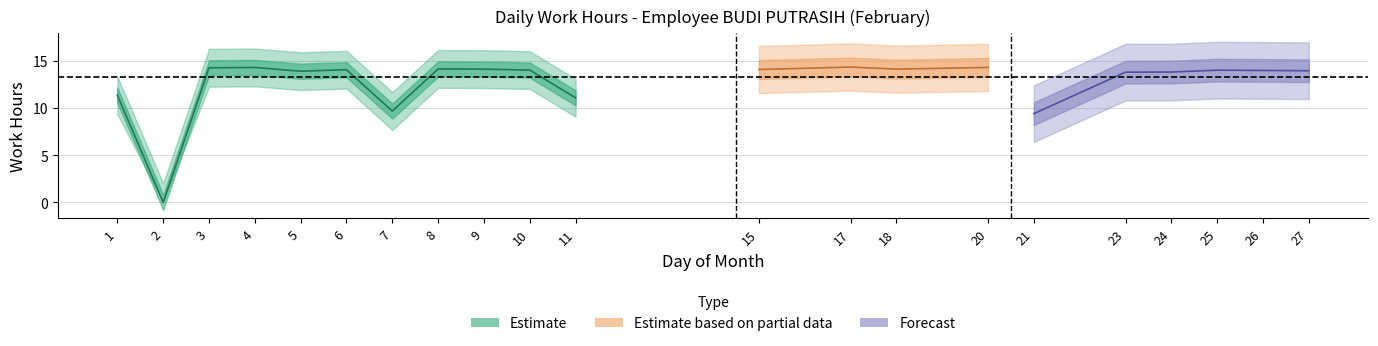

How many points are higher than both their immediate neighbors (excluding endpoints)?

6